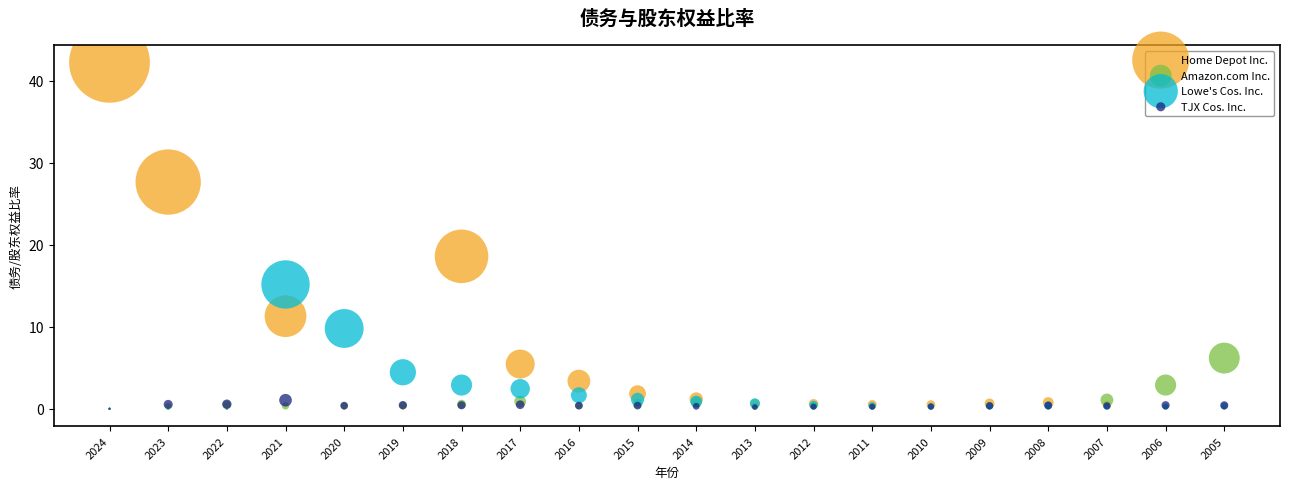

In the Lowe's Cos. Inc. series, what Y value is closest to 7?

4.5